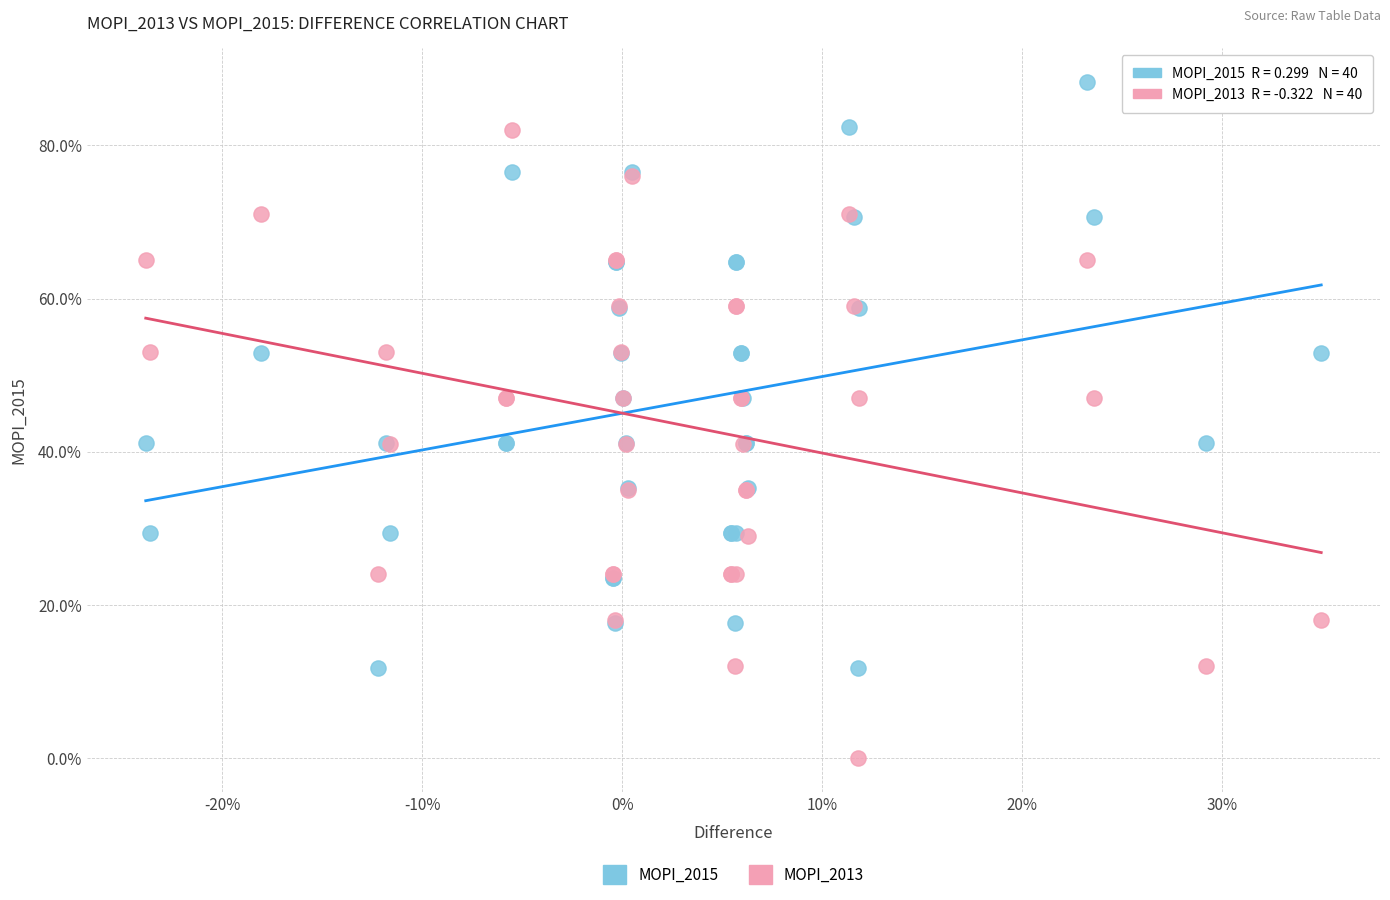

Which series reaches the maximum Y coordinate?

MOPI_2015